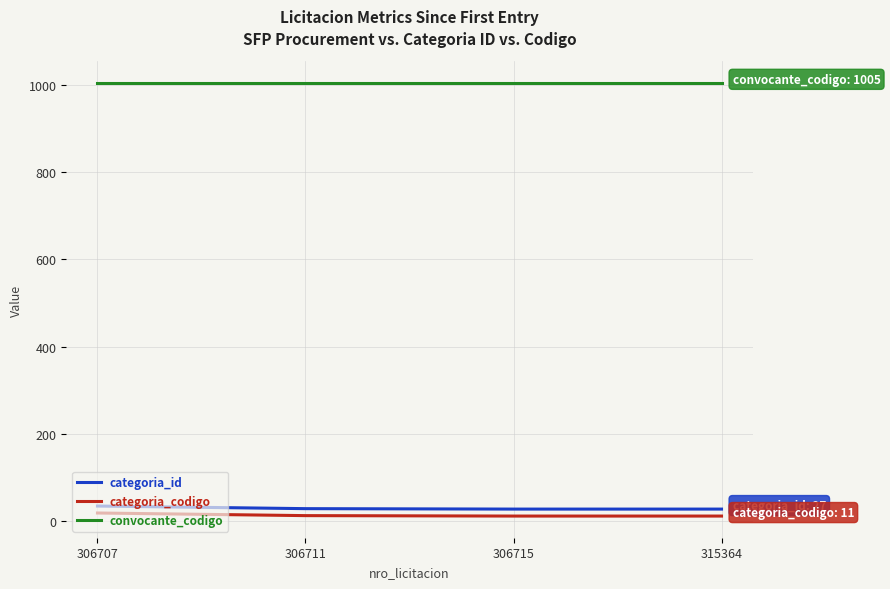

What is the maximum value for convocante_codigo?

1005